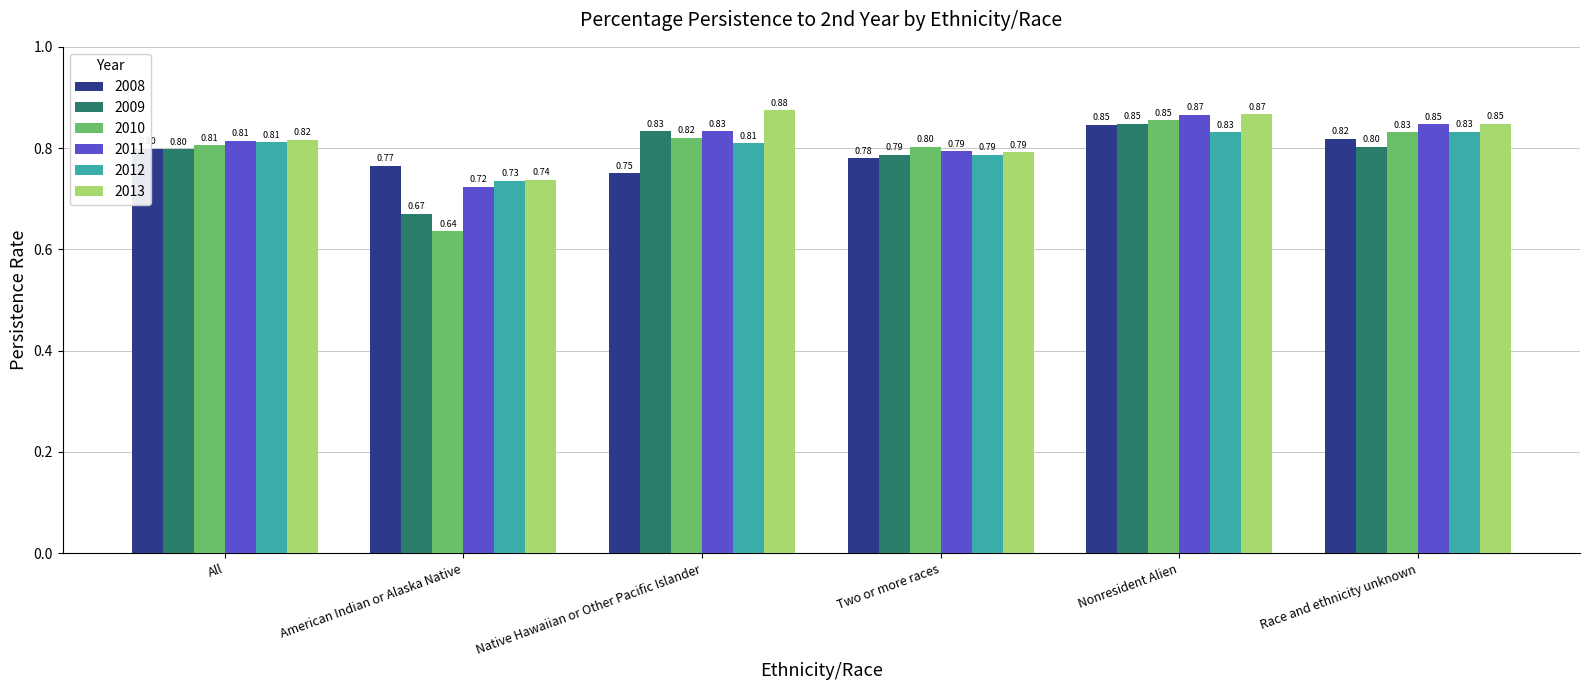

What is the difference between the maximum and minimum values in the 2008 series?

0.1